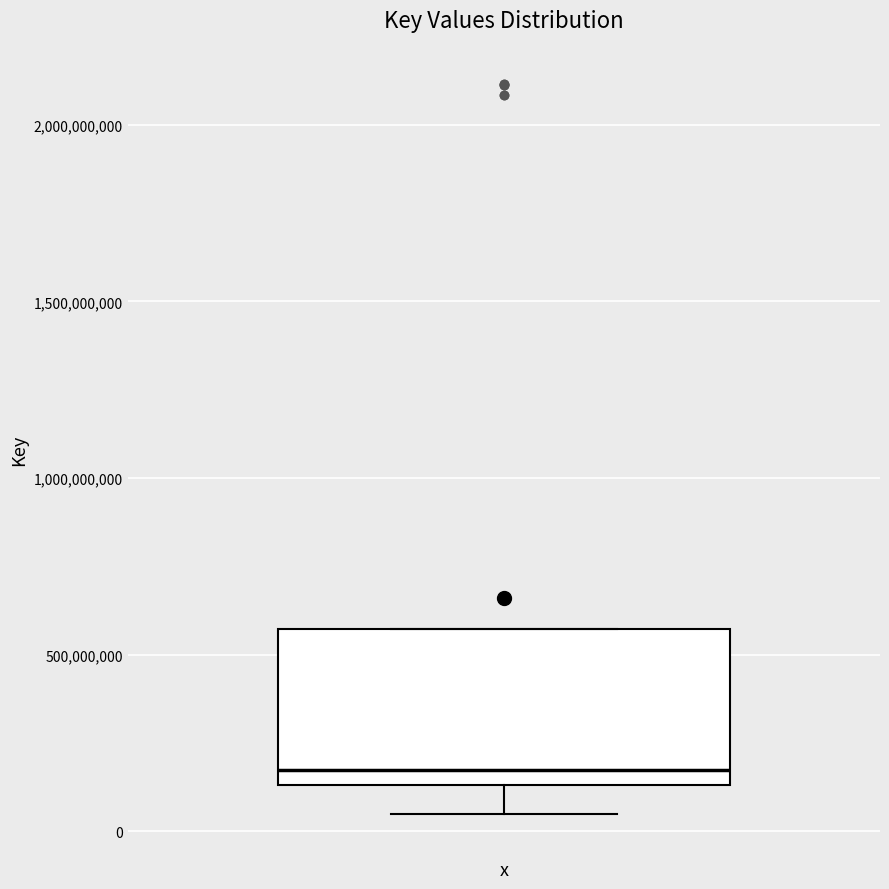

Transcribe this box plot: give where the median line is, the range the box spans, and where the two whiskers end, as read against the y-axis. The values are not printed on the chart, so give them approximately, as read against the axis.

median 150000000 (just above the box's lower edge), box 150000000 to 550000000, whiskers 50000000 to 550000000